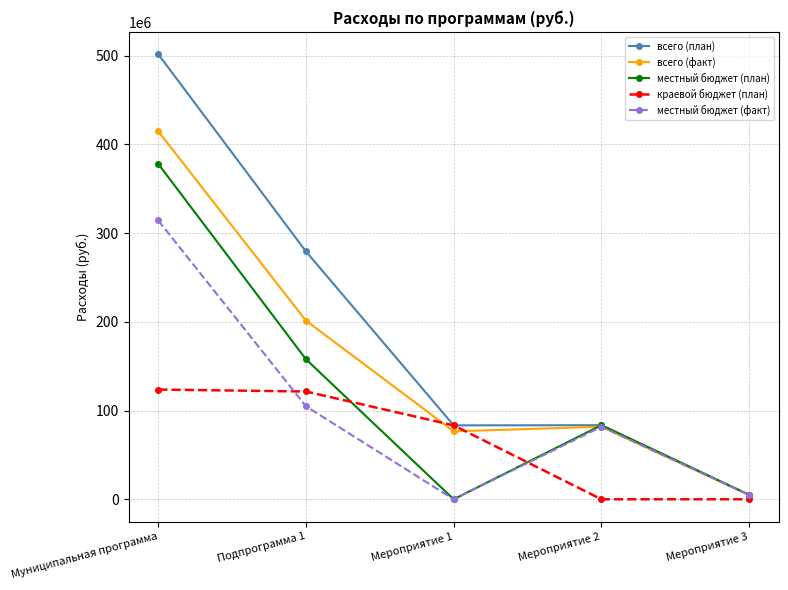

What is the label of the 5th point from the left?

Мероприятие 3